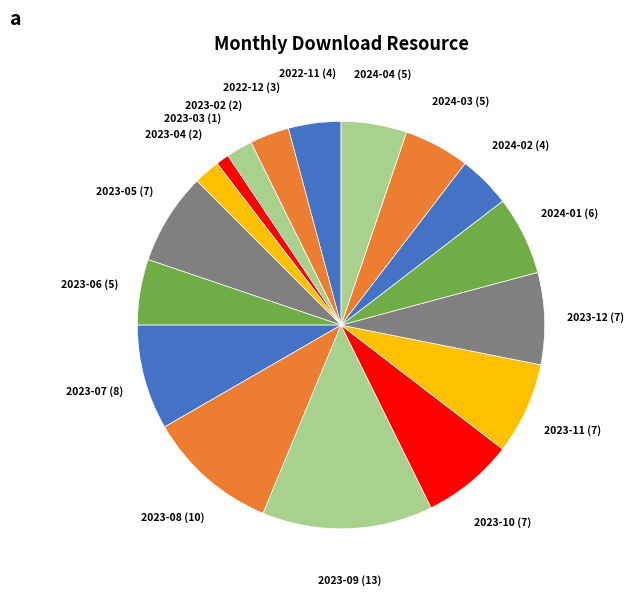

Is it true that 2023-03 (1) is 1% of the pie?

True